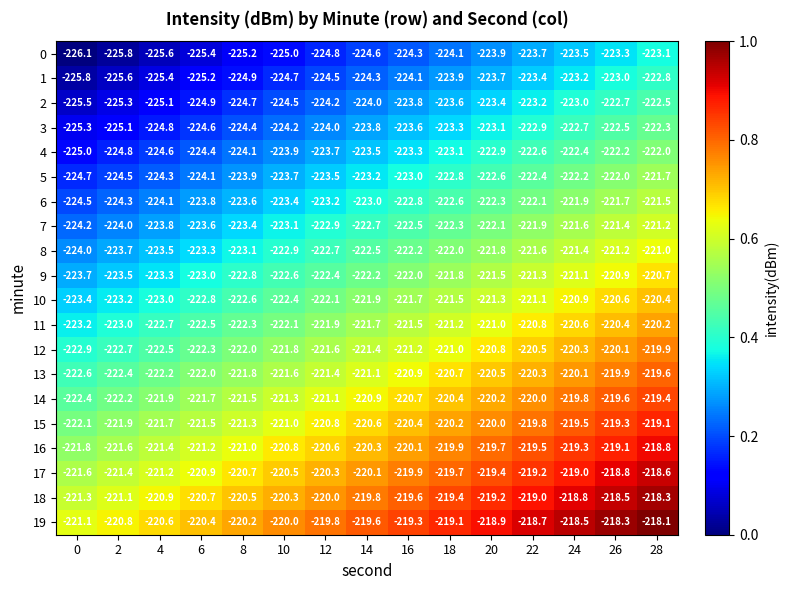

Which series has the largest total across all categories?

19